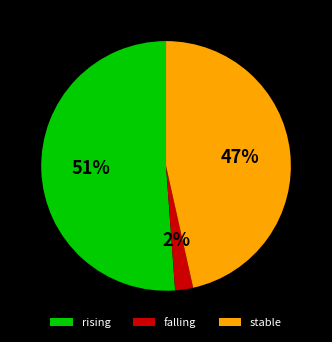

Does rising account for over 50% of the chart?

Yes